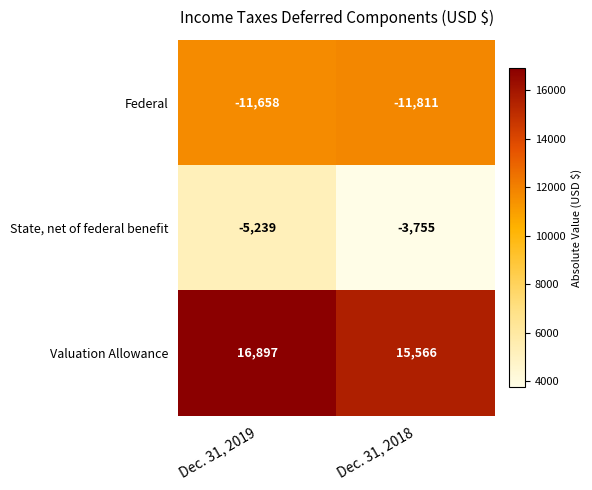

What is the sum of all State, net of federal benefit values?

-8994